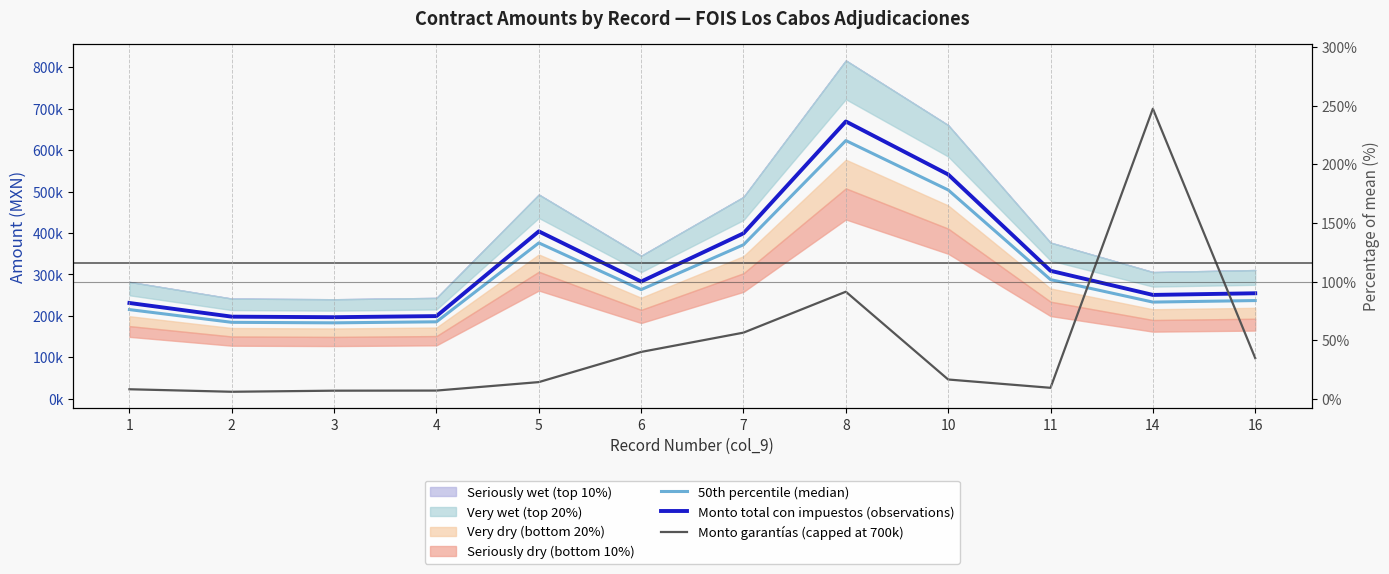

At which category does the chart reach its minimum across all series?

2